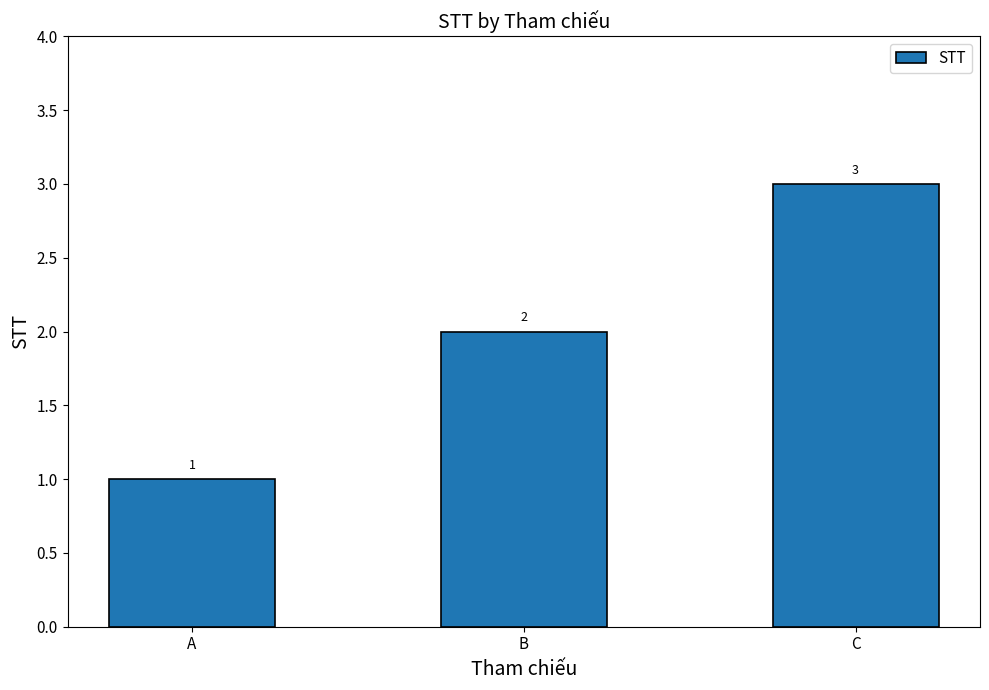

What is the difference between the maximum and minimum values?

2